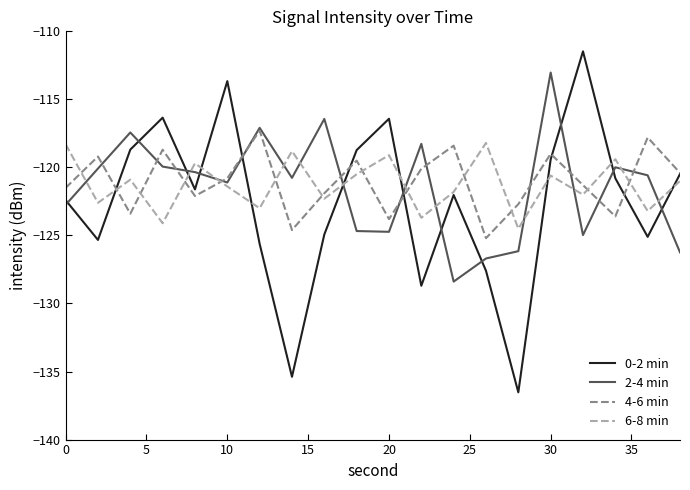

Which series ends up on top after the final intersection of 4-6 min and 6-8 min?

4-6 min